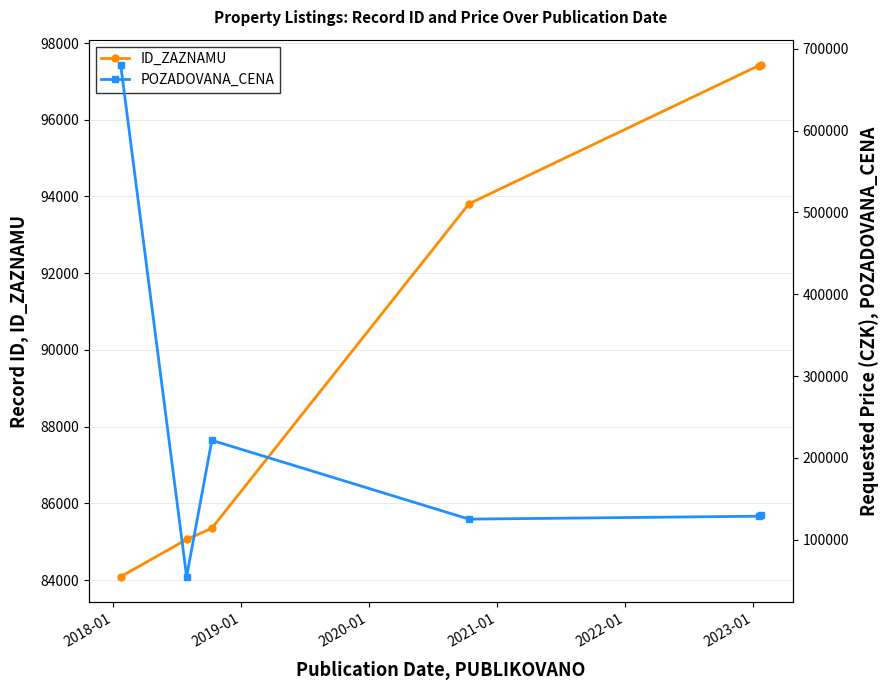

Does the chart have visible grid lines?

Yes